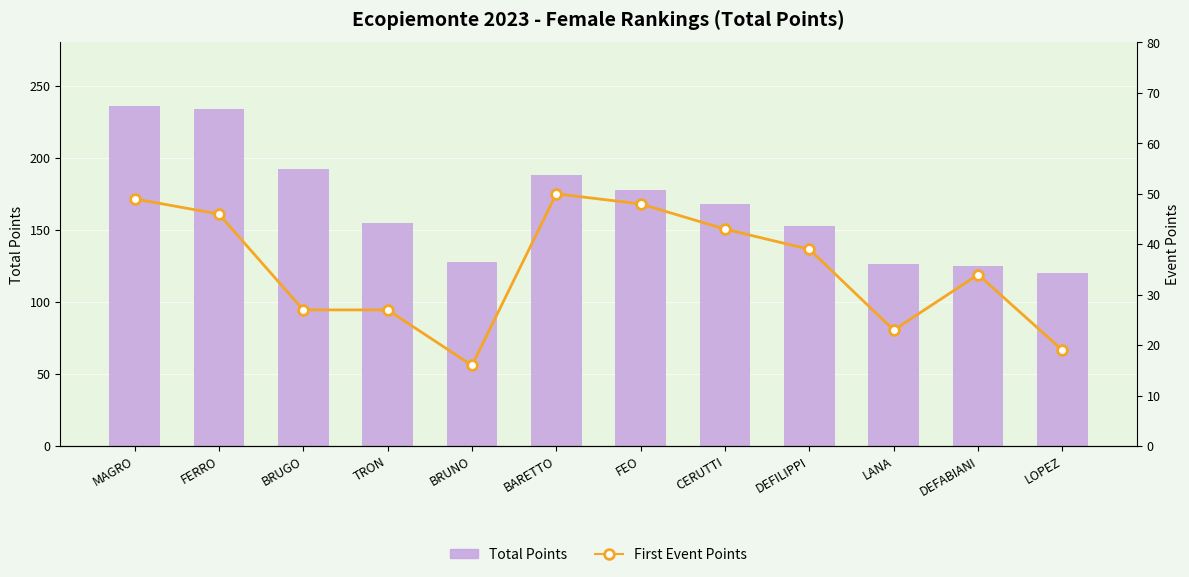

What is the difference between the second highest and minimum values in the Total Points series?

114